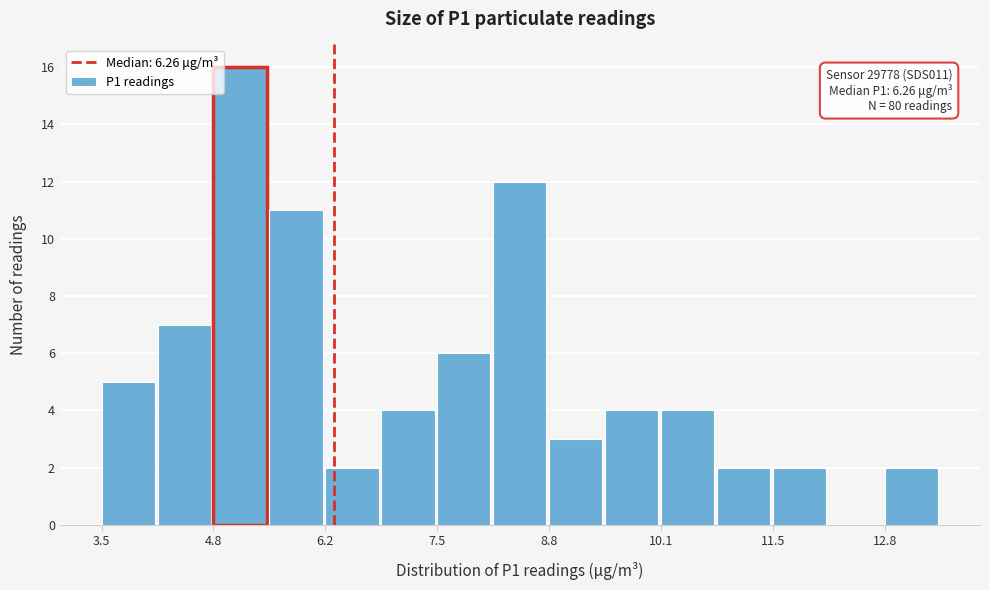

Read against the x-axis, roughly where is the centre of the tallest bar?

5.2